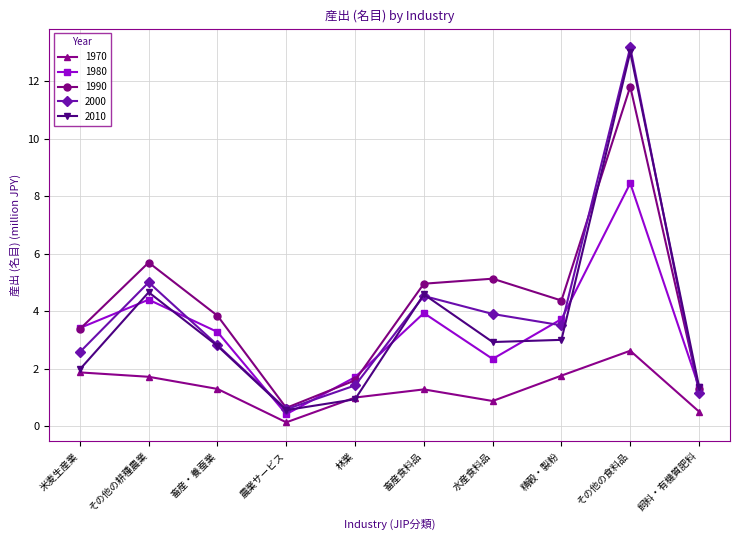

True or false: 1980 has more than 2 interior local peaks.

True